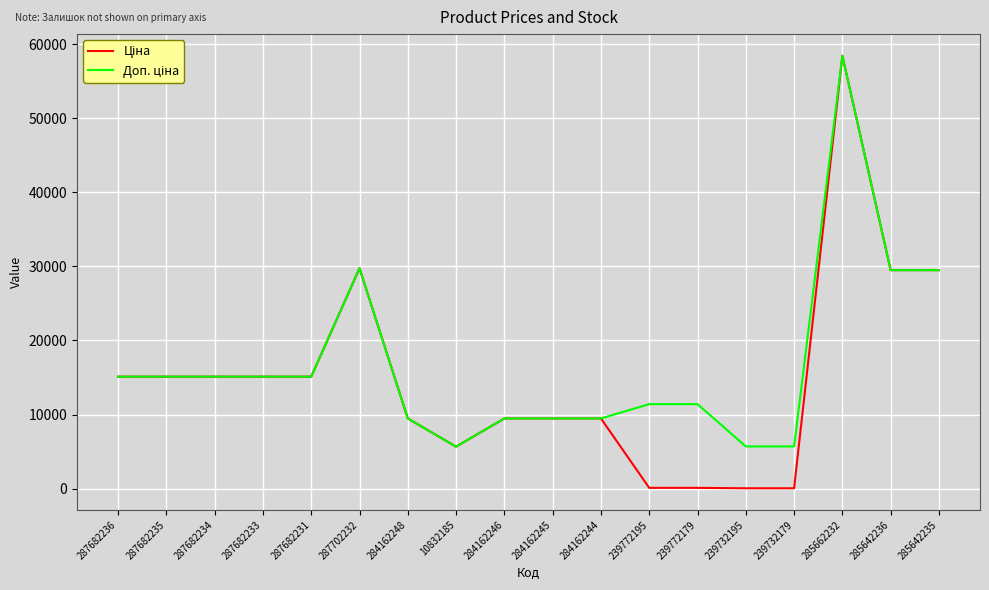

What is the maximum value shown in the chart?

58426.5